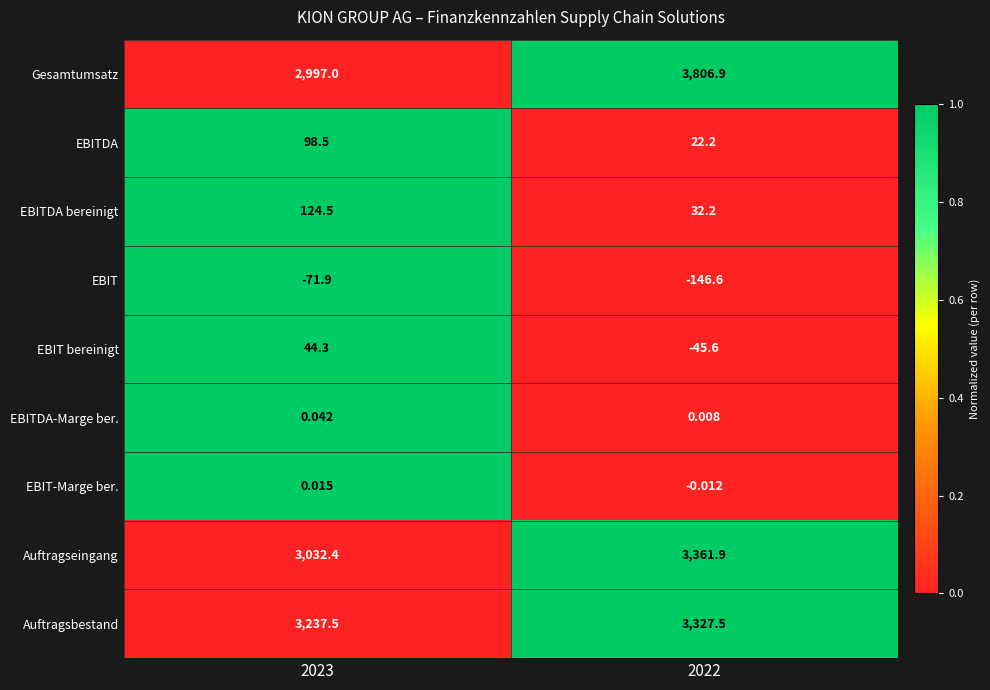

Which series has the largest total across all categories?

Gesamtumsatz